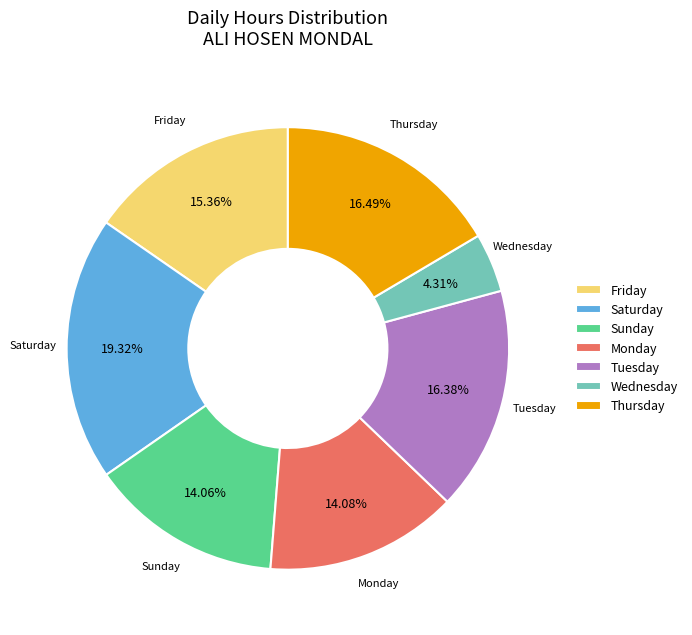

What is the ratio of the value at Tuesday to the value at Friday?

1.1